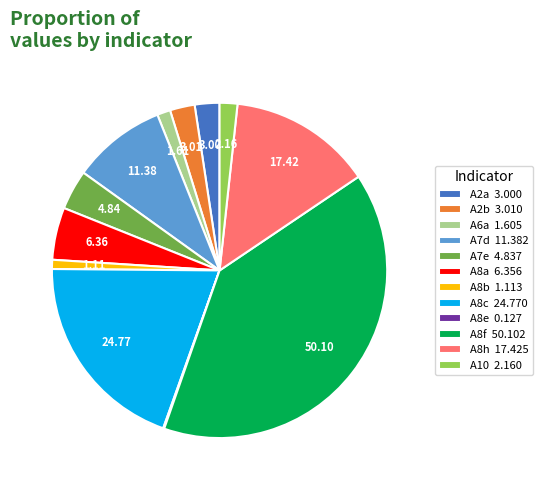

Is there any slice that represents more than half of the pie?

No